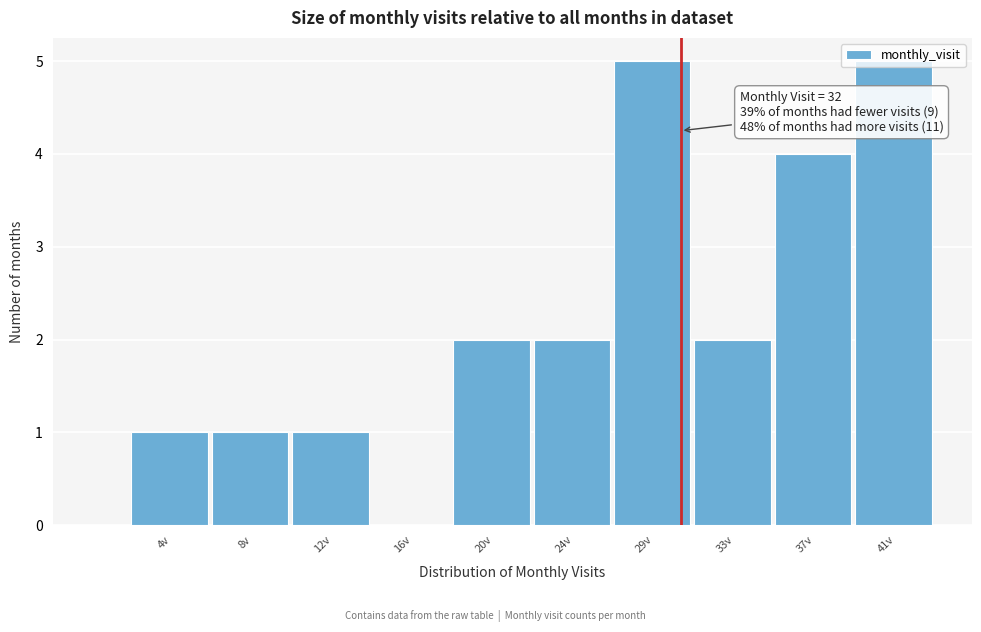

What is the maximum value shown in the chart?

5